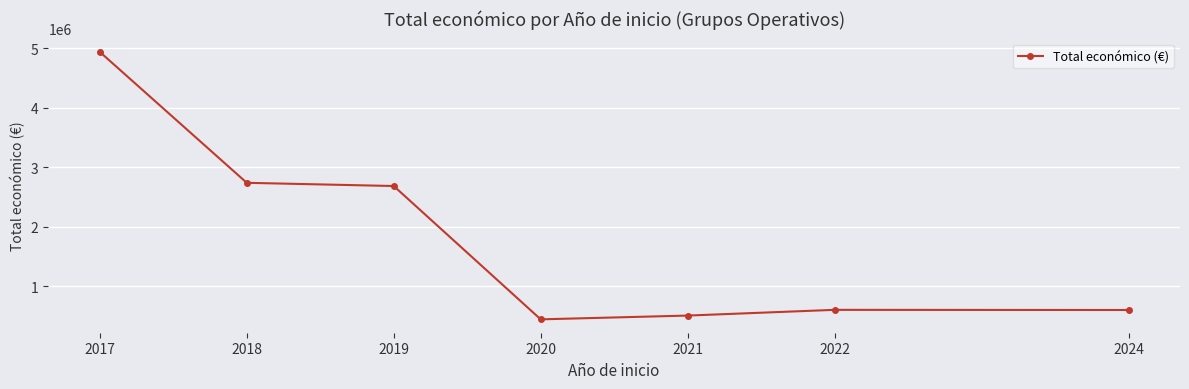

Which category has the highest value across all series?

2017